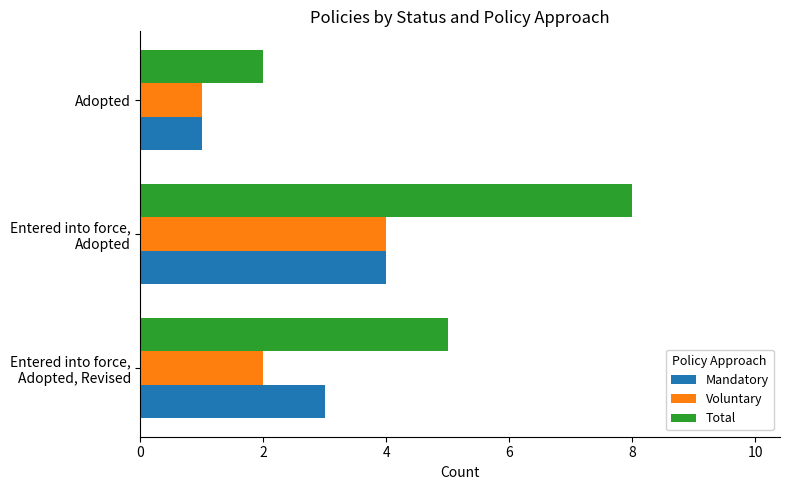

The value of Voluntary at Adopted is 2. True or false?

False